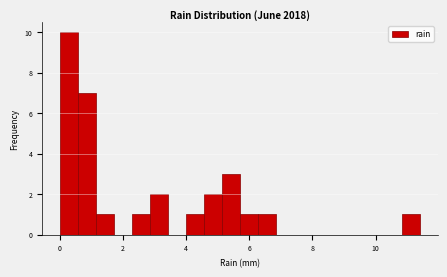

Around what value on the x-axis is the tallest bar? Give the approximate position of its centre, as read against the axis.

0.2